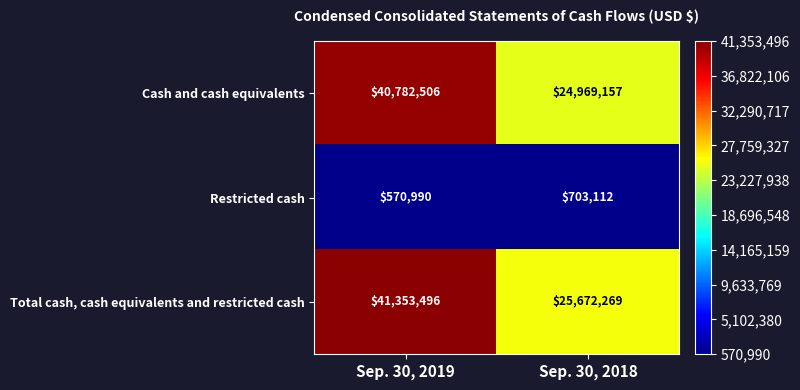

What is the minimum value shown in the chart?

570990